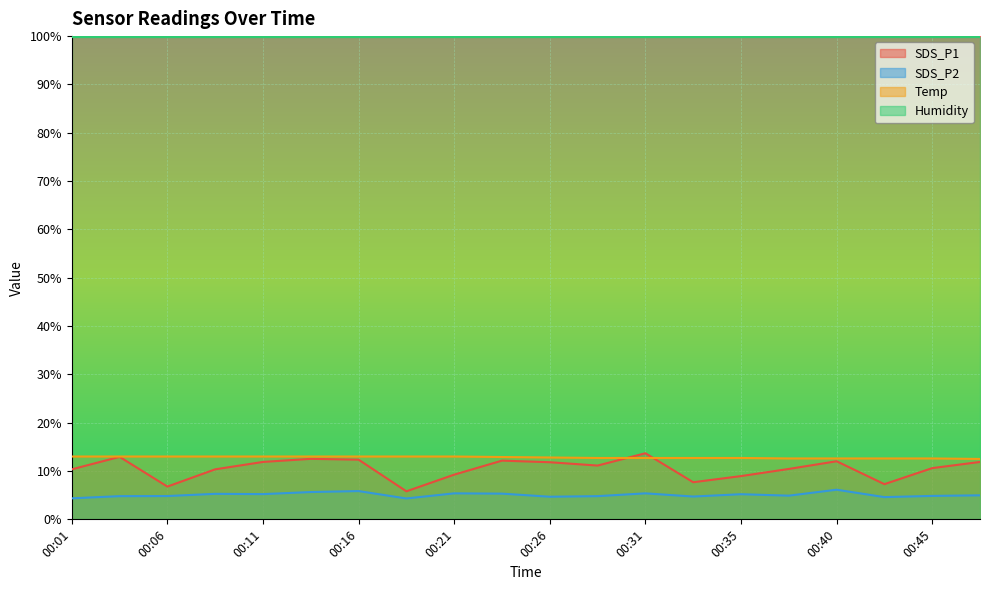

At which category does SDS_P2 reach its first local valley?

00:11